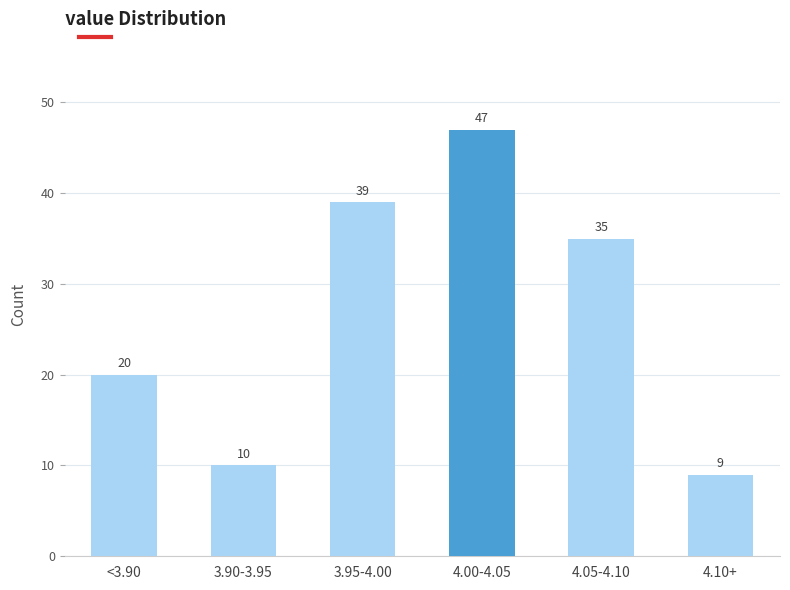

Reading left to right, list all the values displayed in this chart.

20	10	39	47	35	9